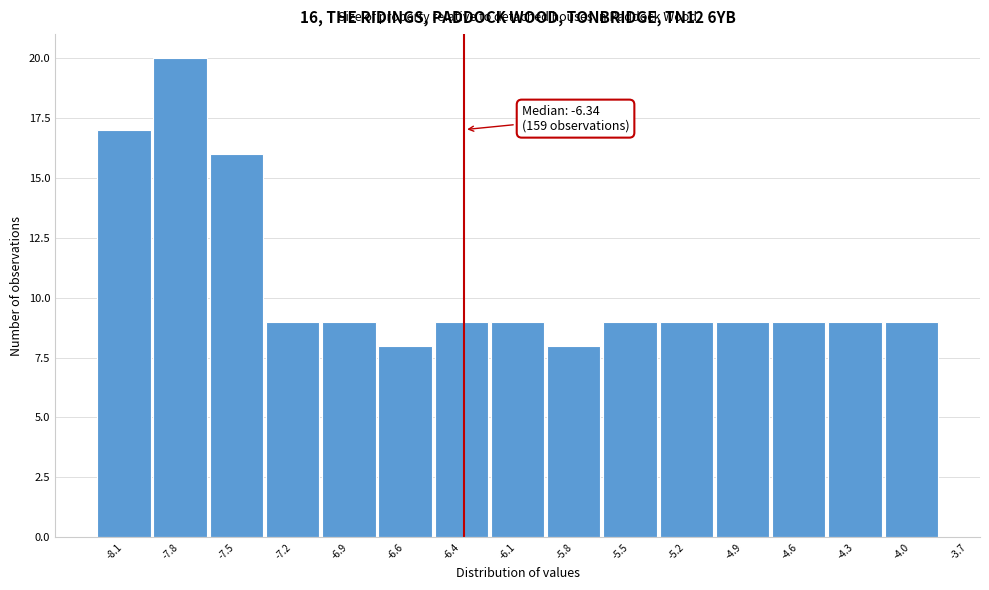

Reading left to right, what are all the values shown in this chart?

-8.1=17	-7.8=20	-7.5=16	-7.2=9	-6.9=9	-6.6=8	-6.4=9	-6.1=9	-5.8=8	-5.5=9	-5.2=9	-4.9=9	-4.6=9	-4.3=9	-4.0=9